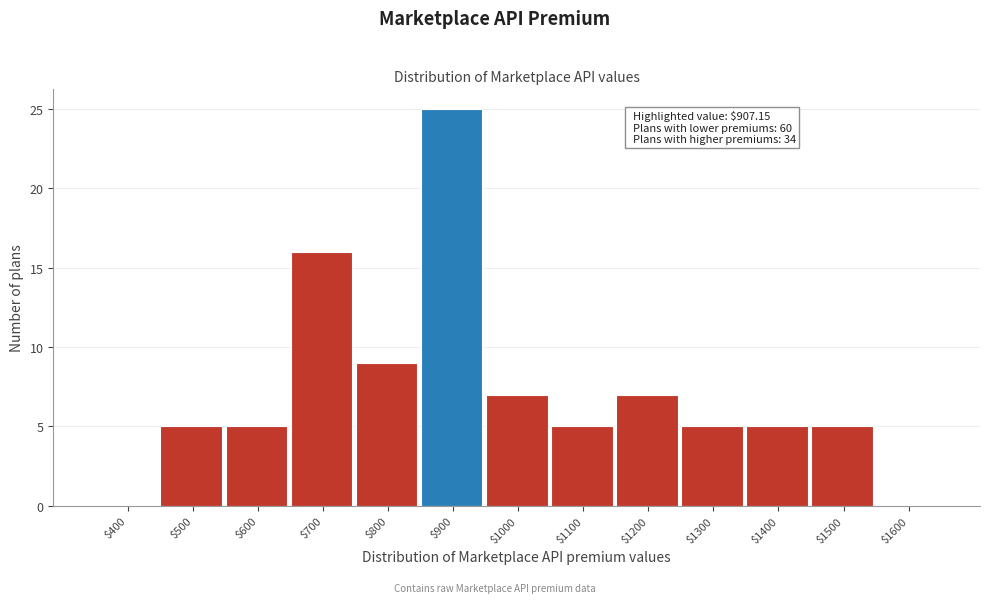

Which label corresponds to the largest value in the chart?

$900